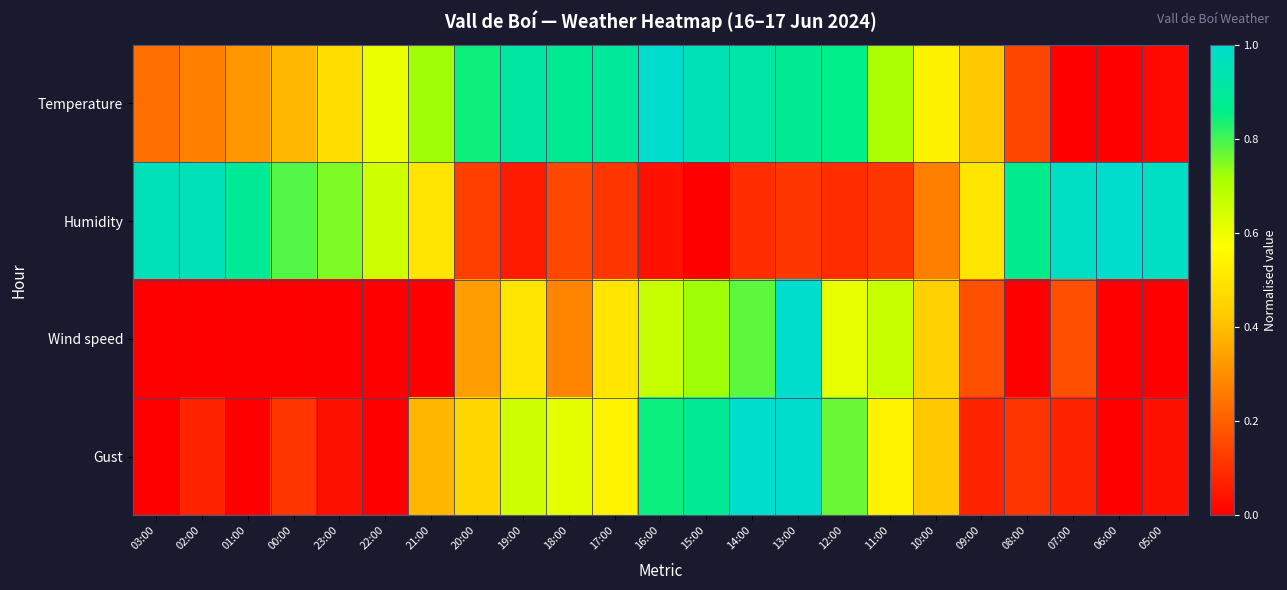

At how many categories does at least one series exceed 0?

23